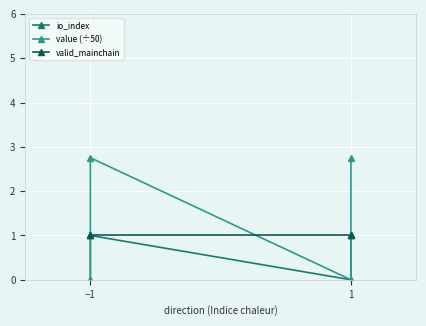

Which series has the largest total across all categories?

value (÷50)